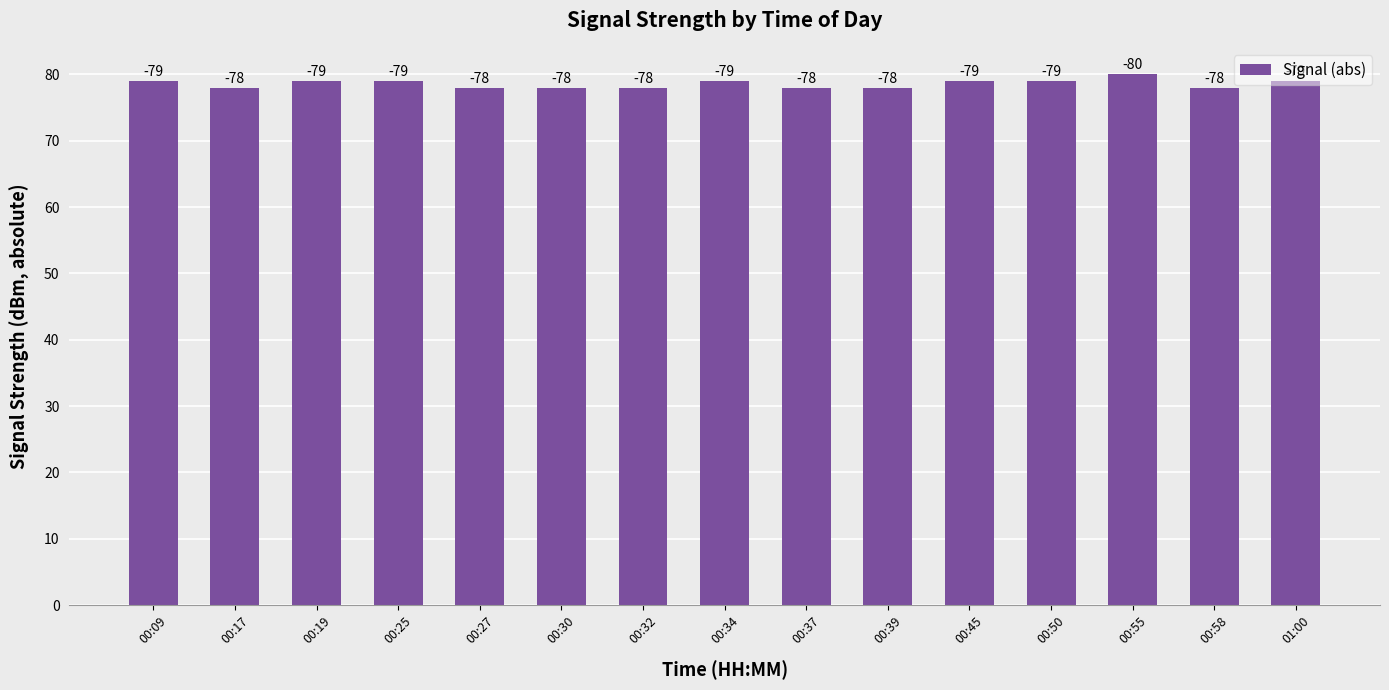

What is the ratio of the value at 01:00 to the value at 00:27?

1.0